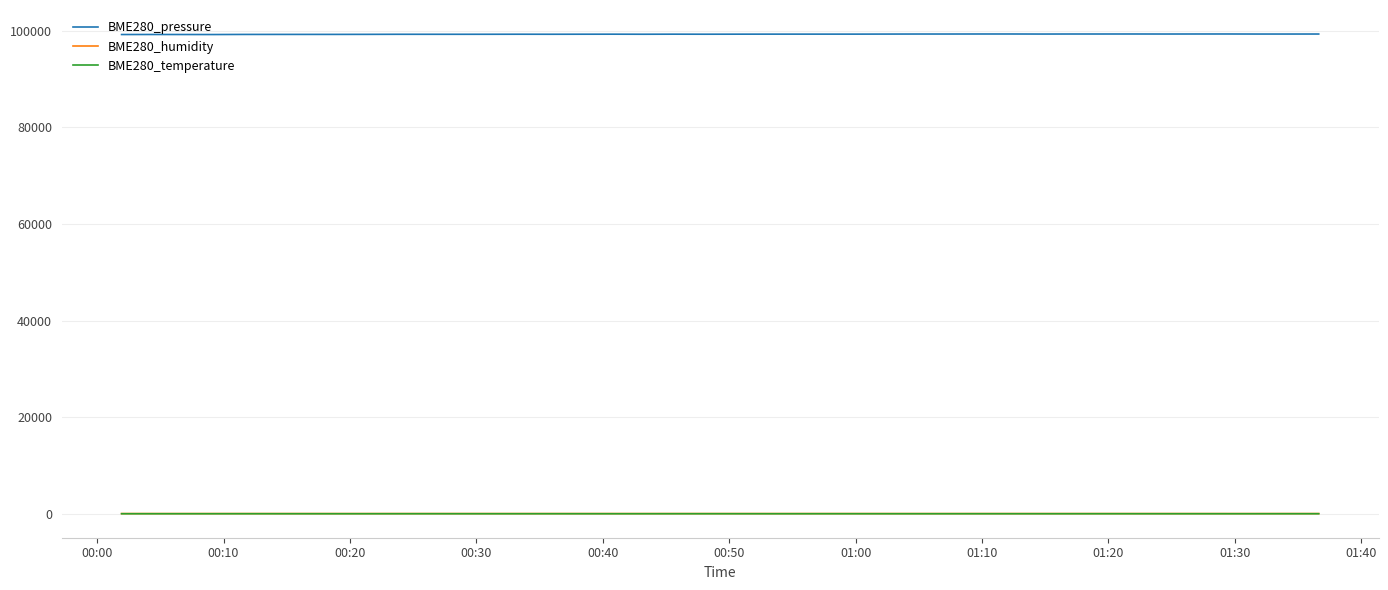

What is the maximum value shown in the chart?

99355.1